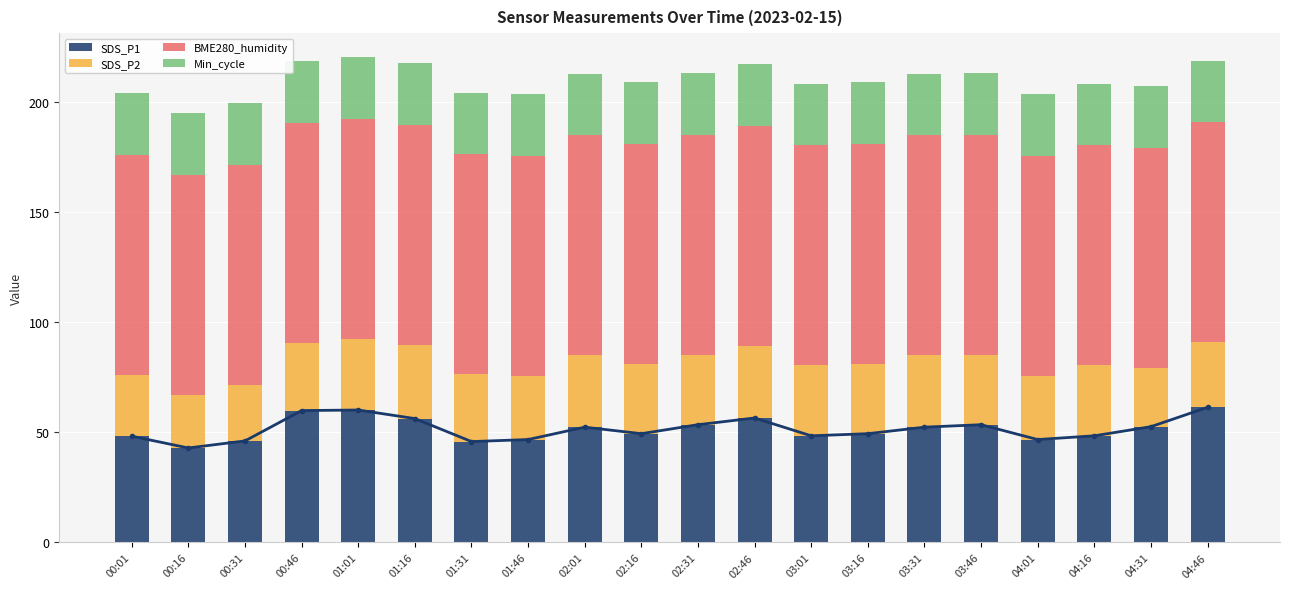

What are all the series names shown in the legend?

SDS_P1, SDS_P2, BME280_humidity, Min_cycle